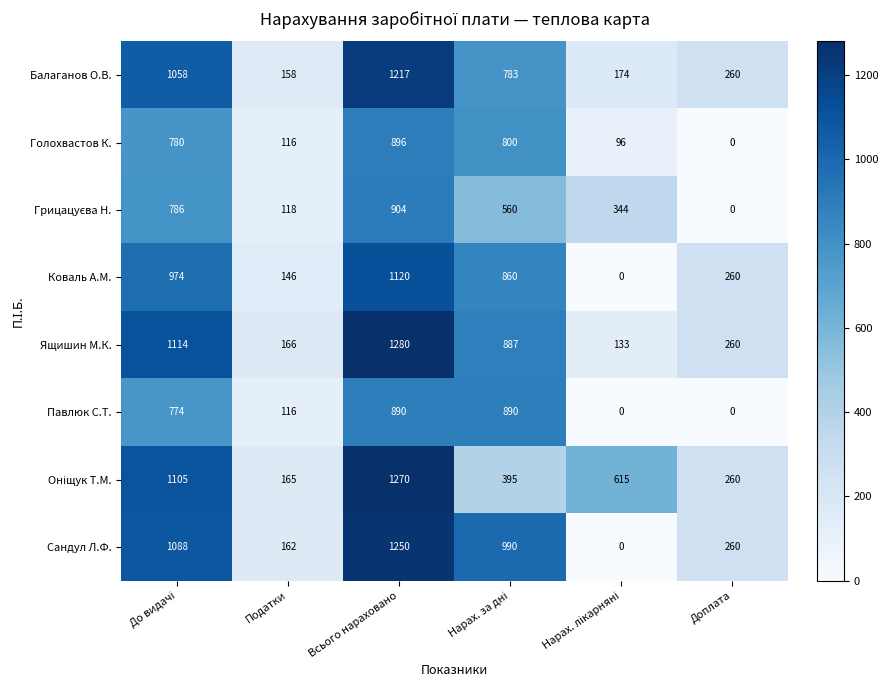

Which series has the largest range (max minus min)?

Сандул Л.Ф.